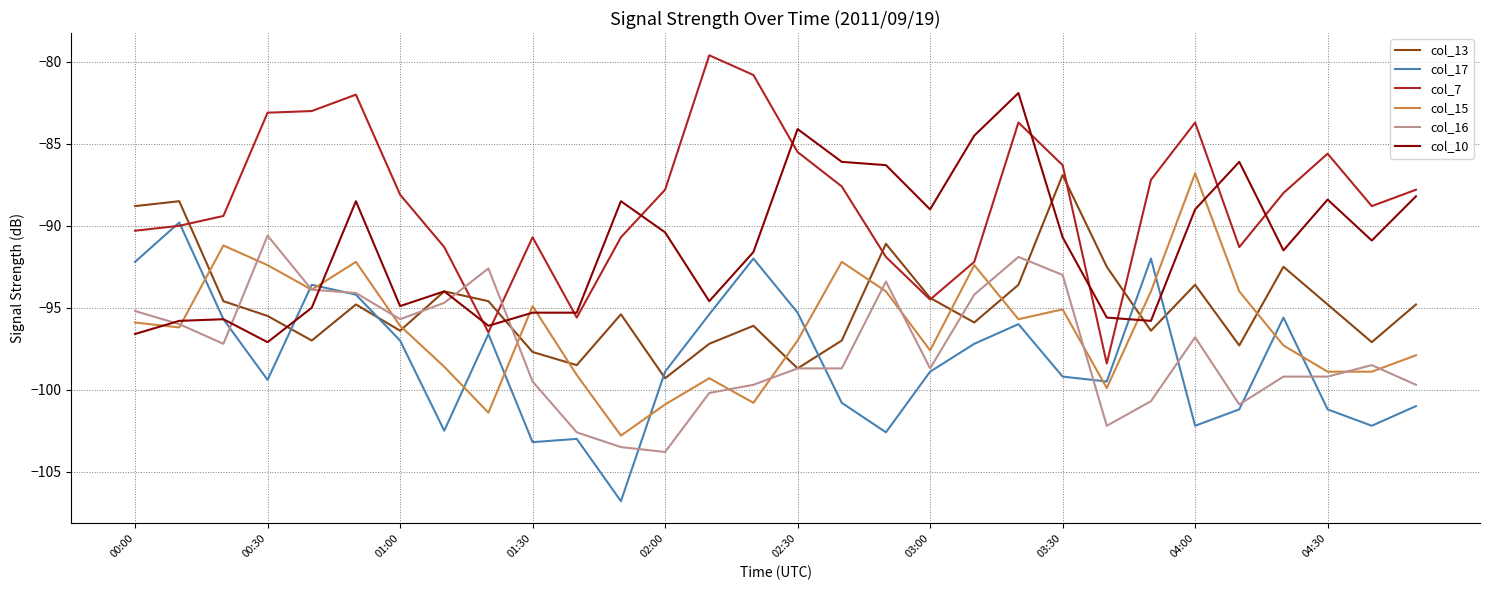

Which series has the largest total across all categories?

col_7